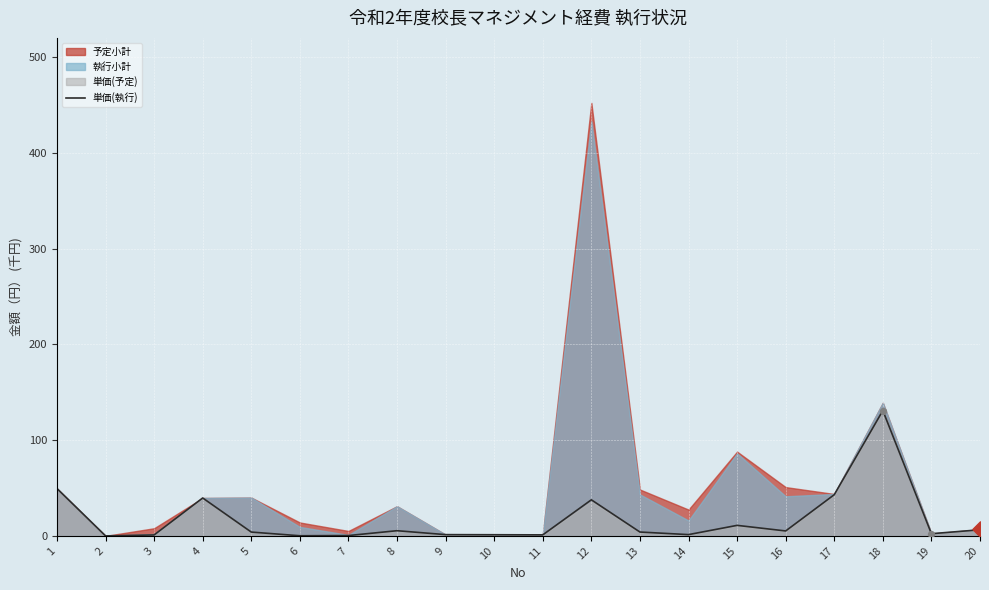

What is the ratio of the value at 4 to the value at 11?

36.7